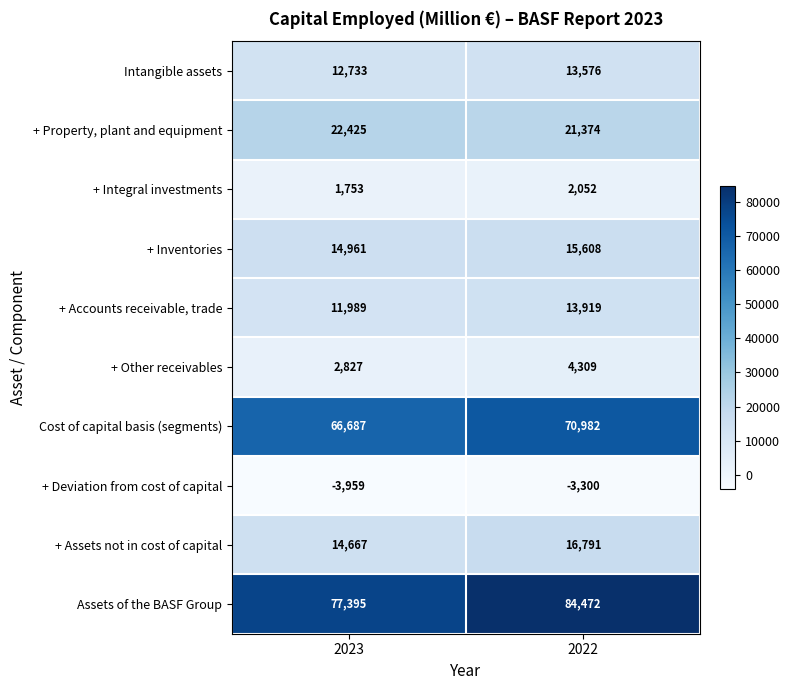

List the series in order of their peak value, lowest first.

+ Deviation from cost of capital, + Integral investments, + Other receivables, Intangible assets, + Accounts receivable, trade, + Inventories, + Assets not in cost of capital, + Property, plant and equipment, Cost of capital basis (segments), Assets of the BASF Group